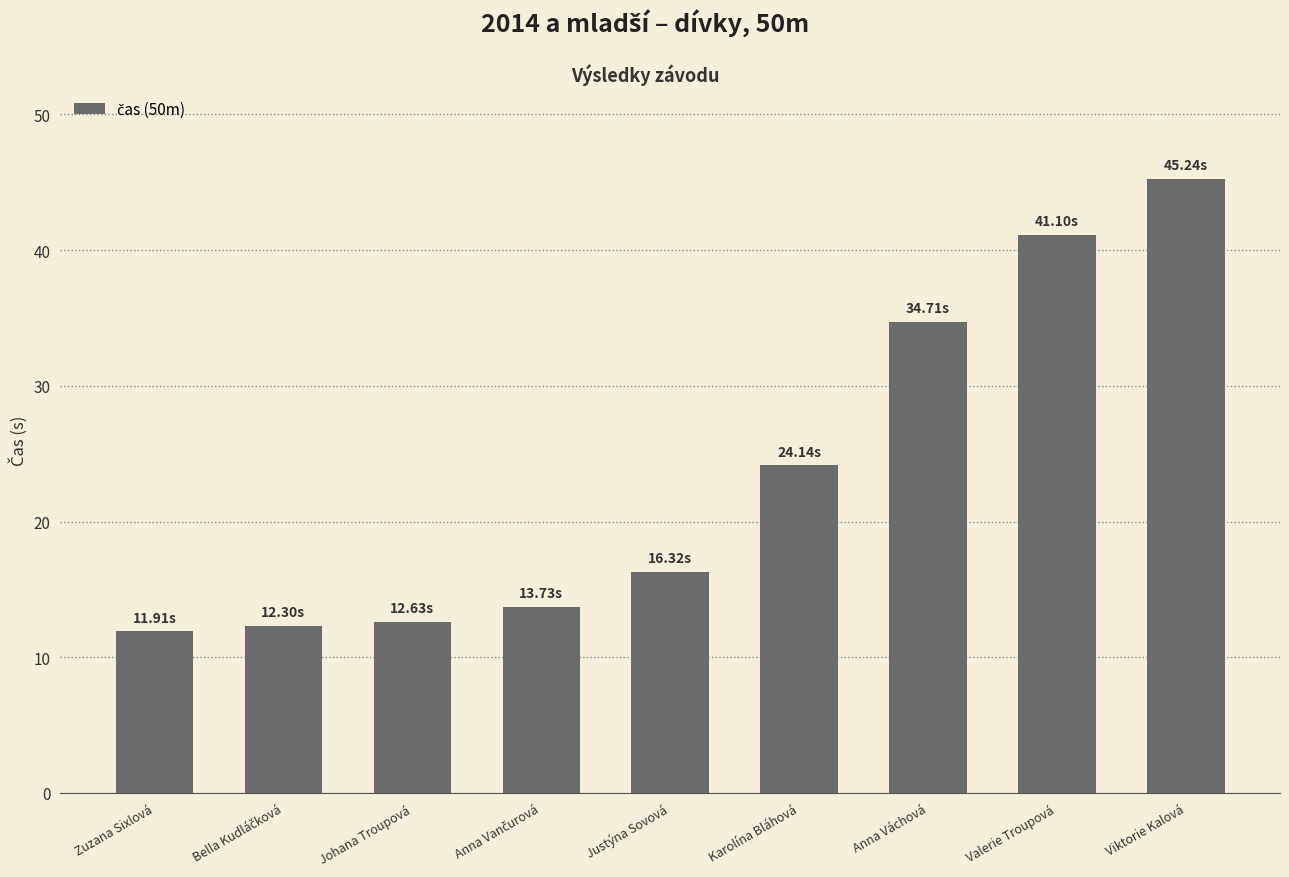

What is the value of the 4th bar from the left?

13.7